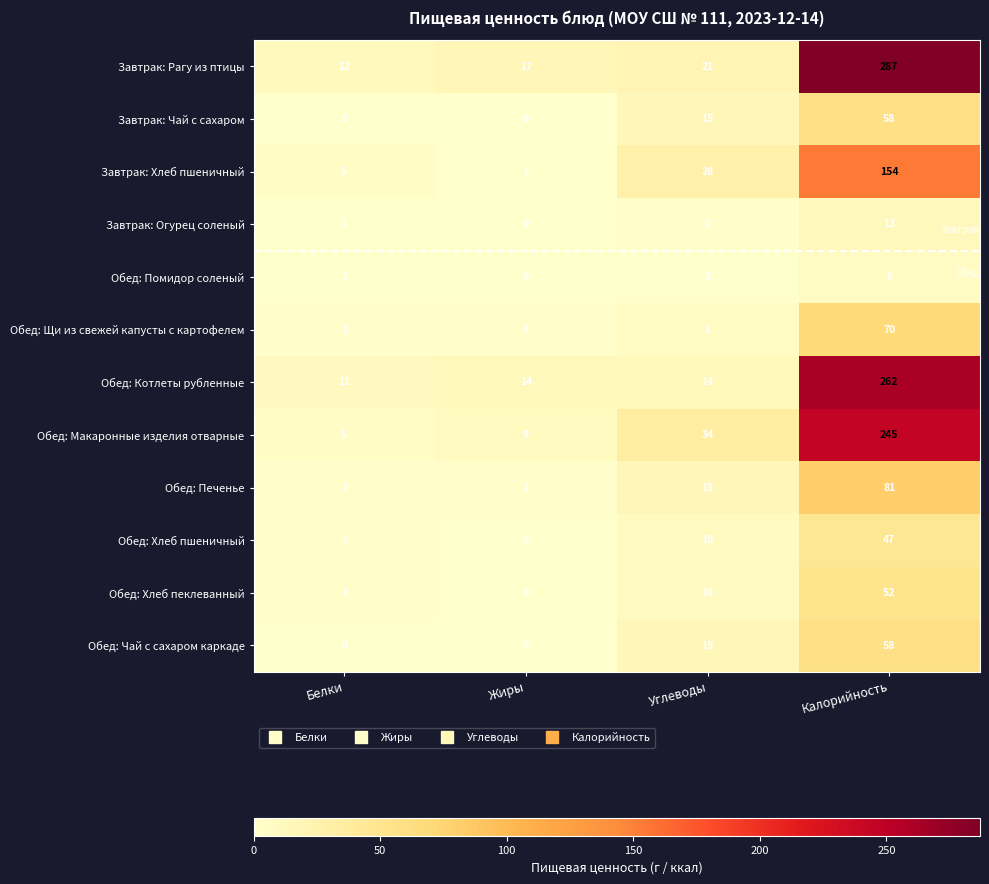

Where is Обед: Хлеб пеклеванный nearest to the value 26?

Углеводы